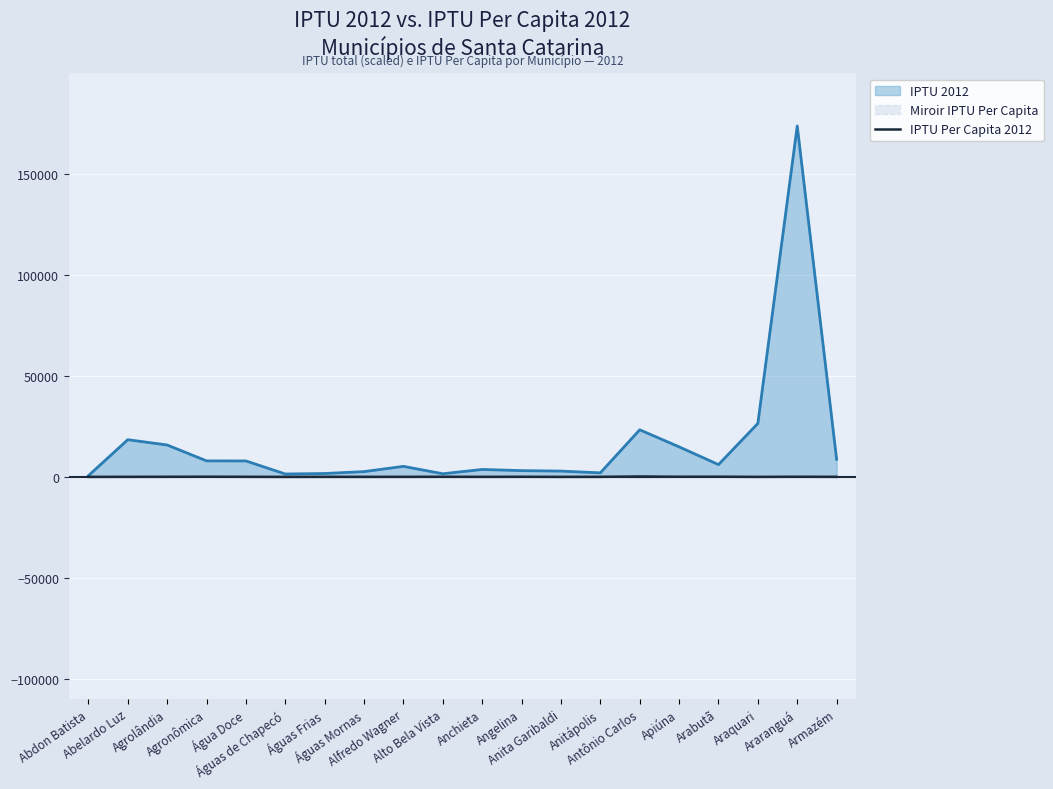

True or false: there are more than 2 points higher than both neighbors.

True